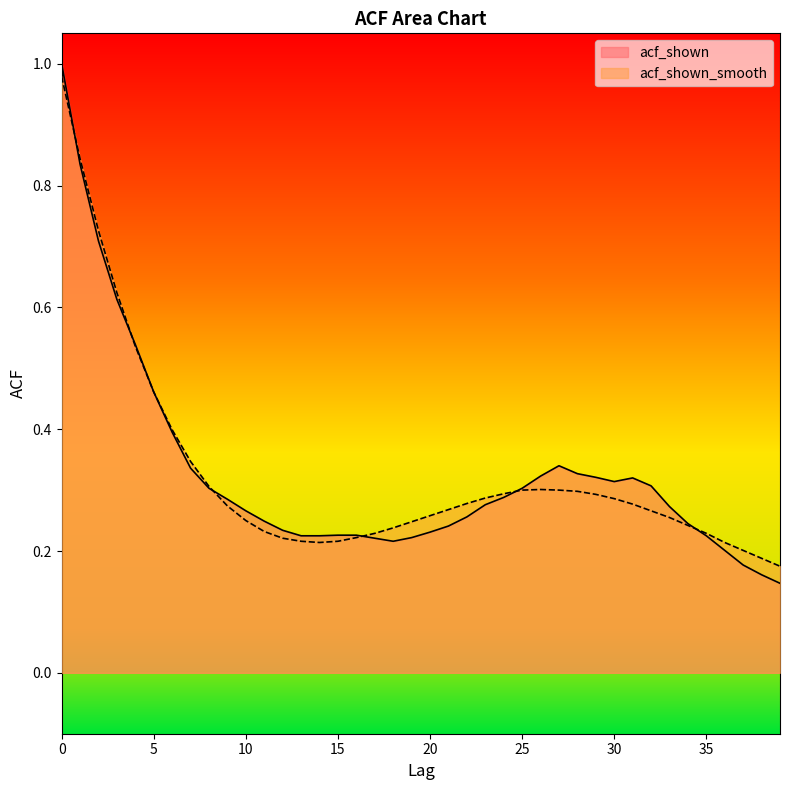

Reading left to right, list all the values displayed in this chart.

acf_shown: 0=1.0	1=0.8	2=0.7	3=0.6	4=0.5	5=0.5	6=0.4	7=0.3	8=0.3	9=0.3	10=0.3	11=0.2	12=0.2	13=0.2	14=0.2	15=0.2	16=0.2	17=0.2	18=0.2	19=0.2	20=0.2	21=0.2	22=0.3	23=0.3	24=0.3	25=0.3	26=0.3	27=0.3	28=0.3	29=0.3	30=0.3	31=0.3	32=0.3	33=0.3	34=0.2	35=0.2	36=0.2	37=0.2	38=0.2	39=0.1
acf_shown_smooth: 0=1.0	1=0.8	2=0.7	3=0.6	4=0.5	5=0.5	6=0.4	7=0.3	8=0.3	9=0.3	10=0.2	11=0.2	12=0.2	13=0.2	14=0.2	15=0.2	16=0.2	17=0.2	18=0.2	19=0.2	20=0.3	21=0.3	22=0.3	23=0.3	24=0.3	25=0.3	26=0.3	27=0.3	28=0.3	29=0.3	30=0.3	31=0.3	32=0.3	33=0.3	34=0.2	35=0.2	36=0.2	37=0.2	38=0.2	39=0.2